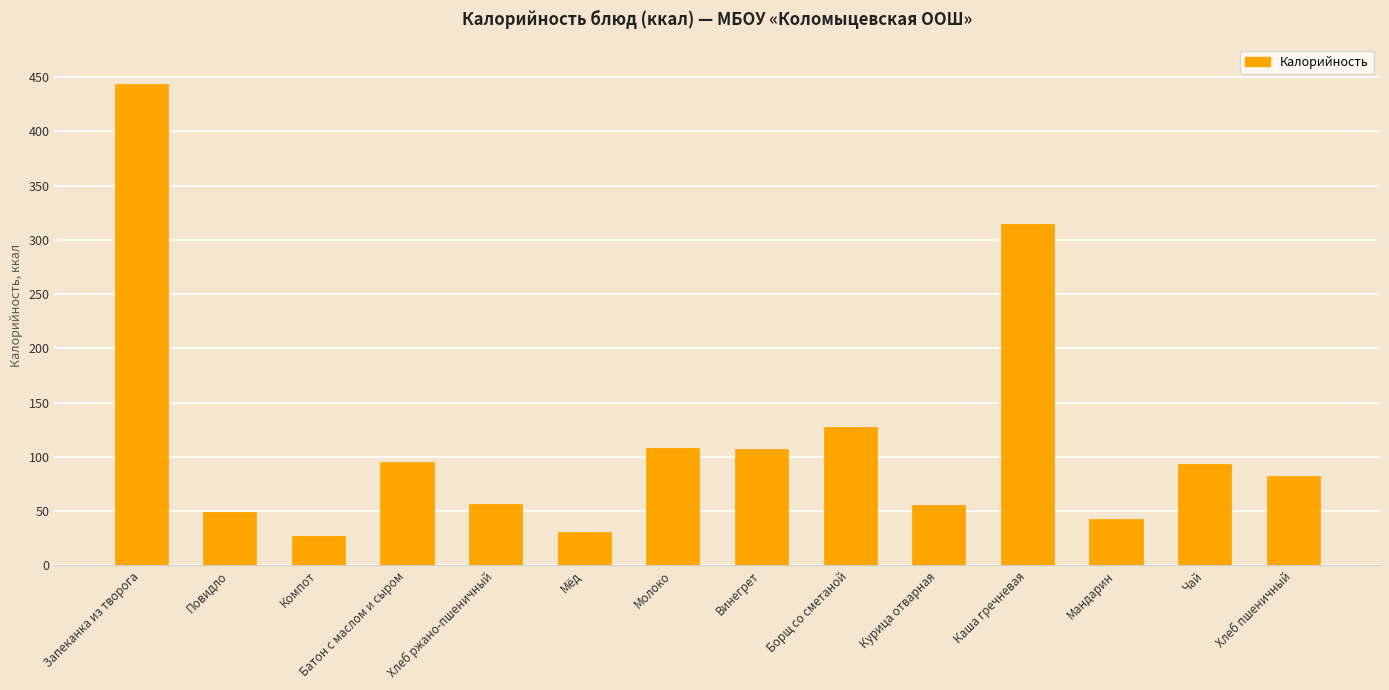

Count the number of values greater than 93.

7